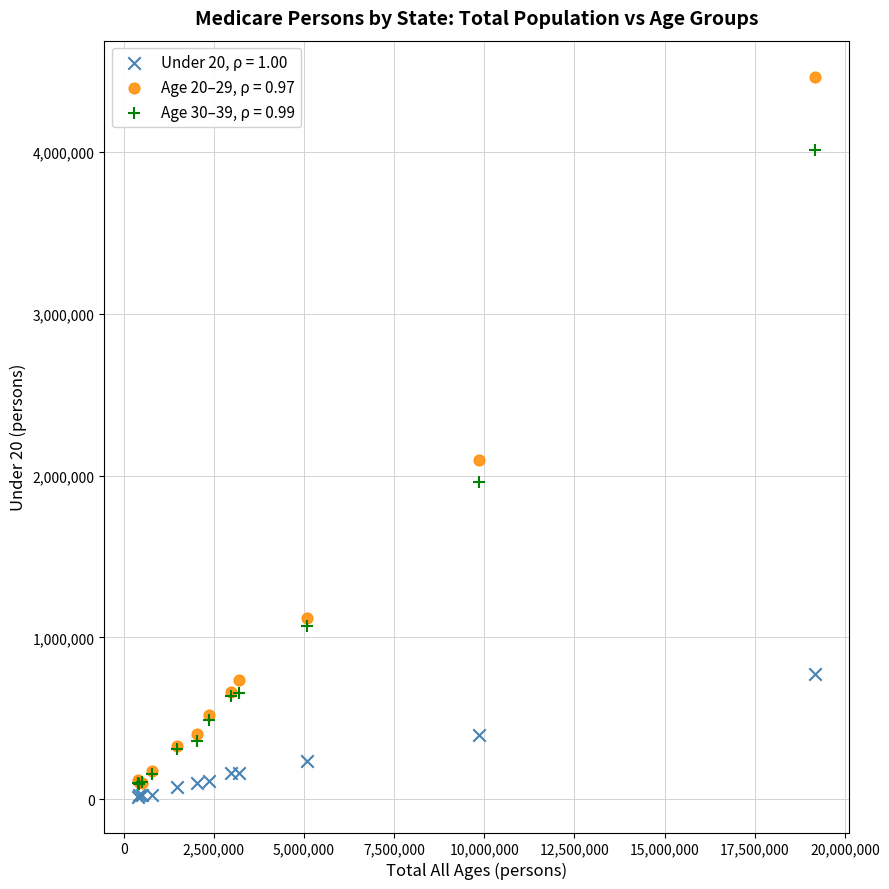

Across all series, what Y value is closest to 2241271?

2099253